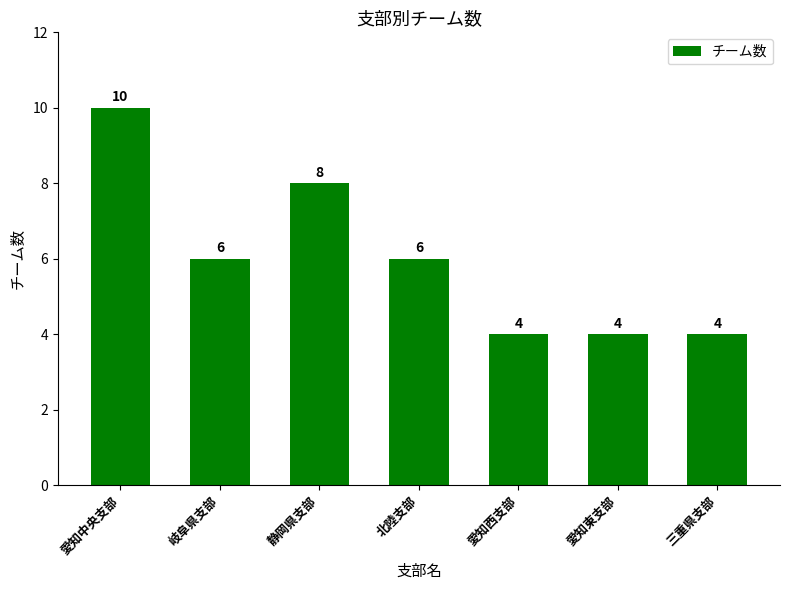

How many categories are shown in the chart?

7